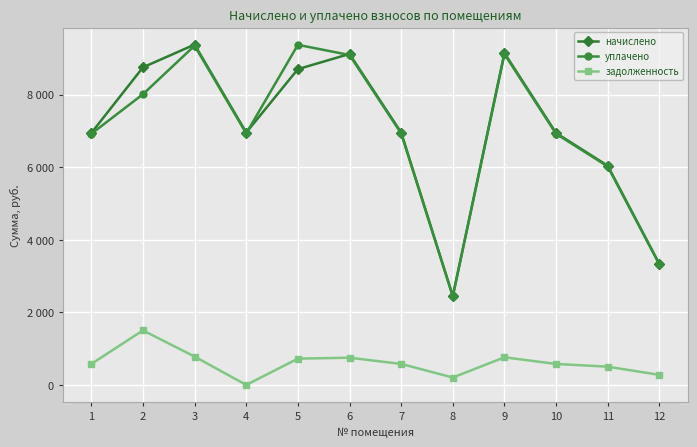

What are all the series names shown in the legend?

начислено, уплачено, задолженность